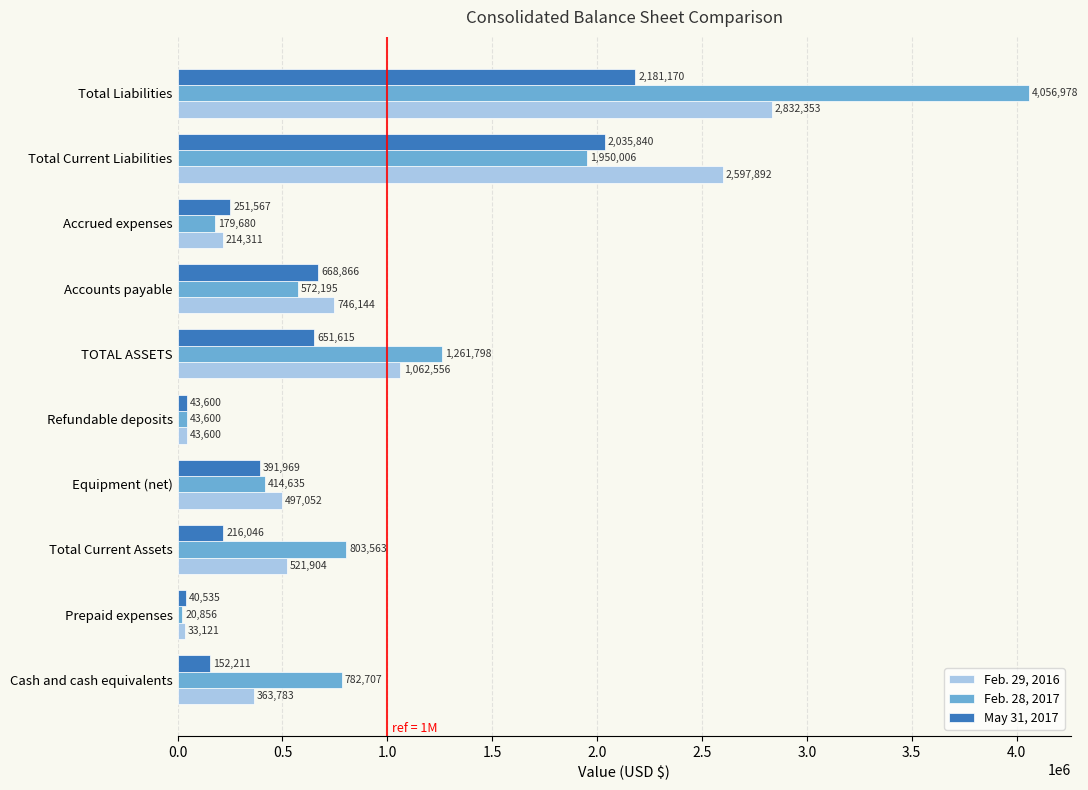

Rank the series by their average value, from lowest to highest.

May 31, 2017, Feb. 29, 2016, Feb. 28, 2017